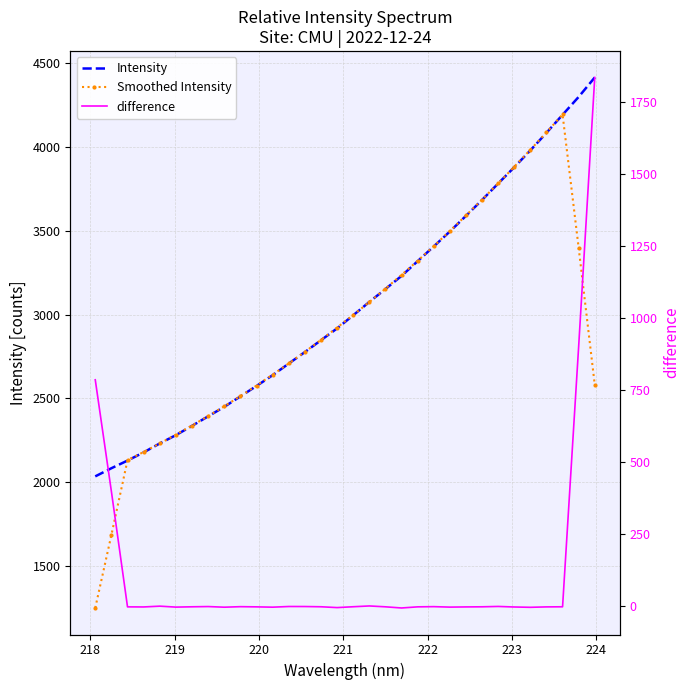

List the series in order of their peak value, highest first.

Intensity, Smoothed Intensity, difference